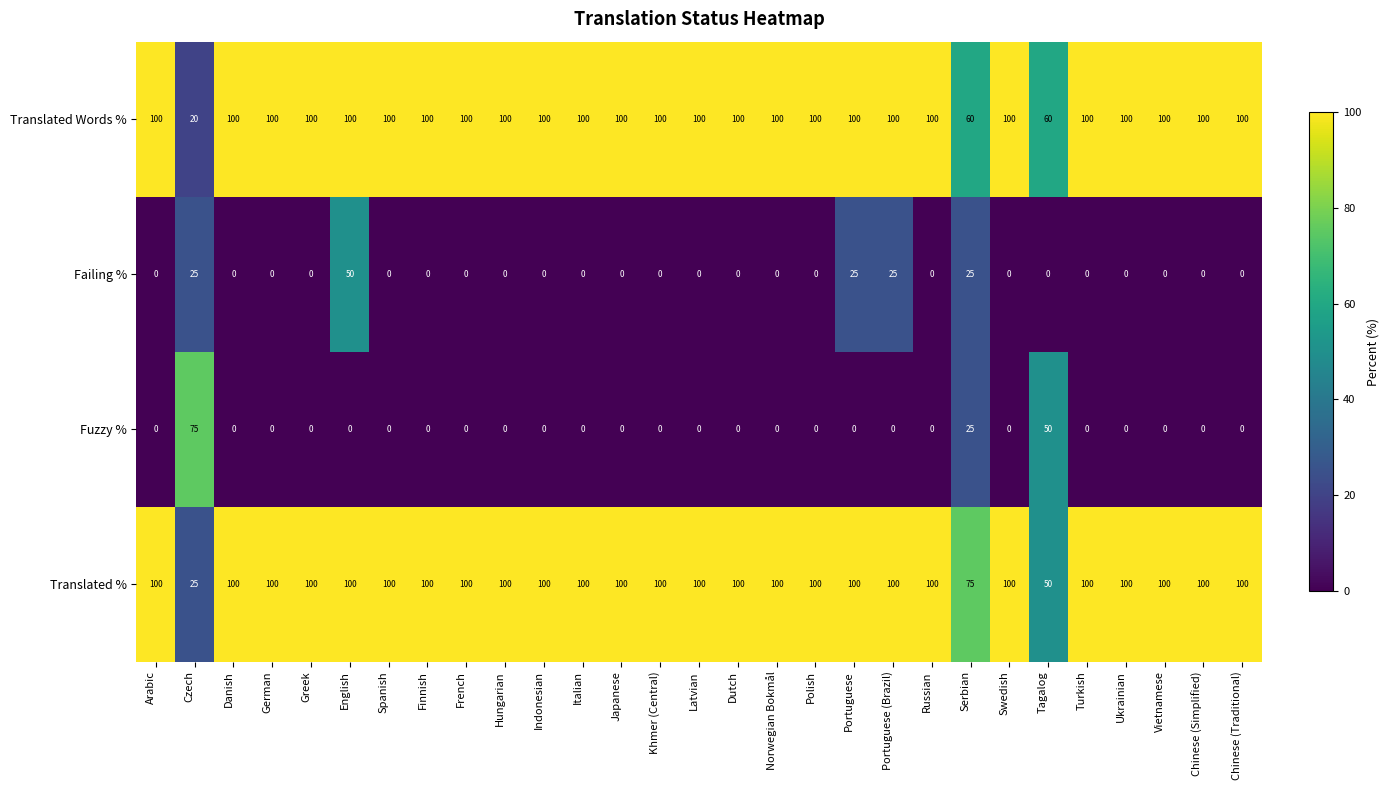

Is it true that Translated % equals 100 at Polish?

True